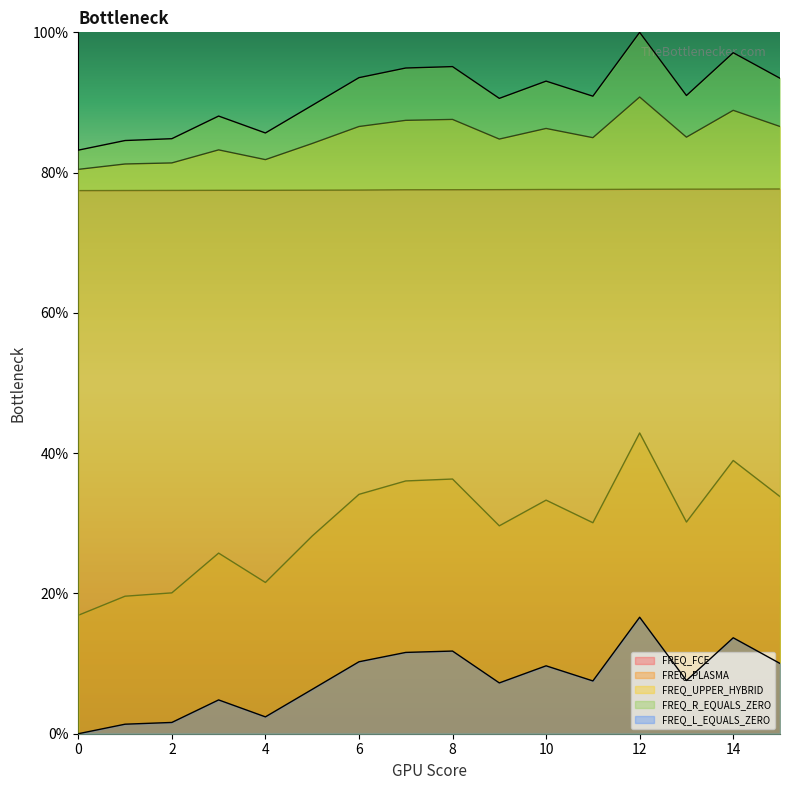

How many lines are shown in the chart?

5